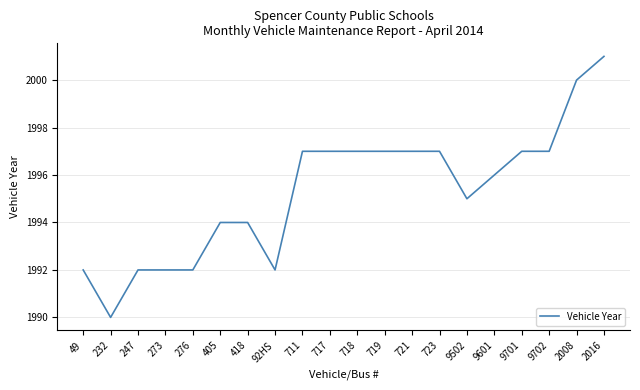

What is the change in value from 49 to 9601?

+4